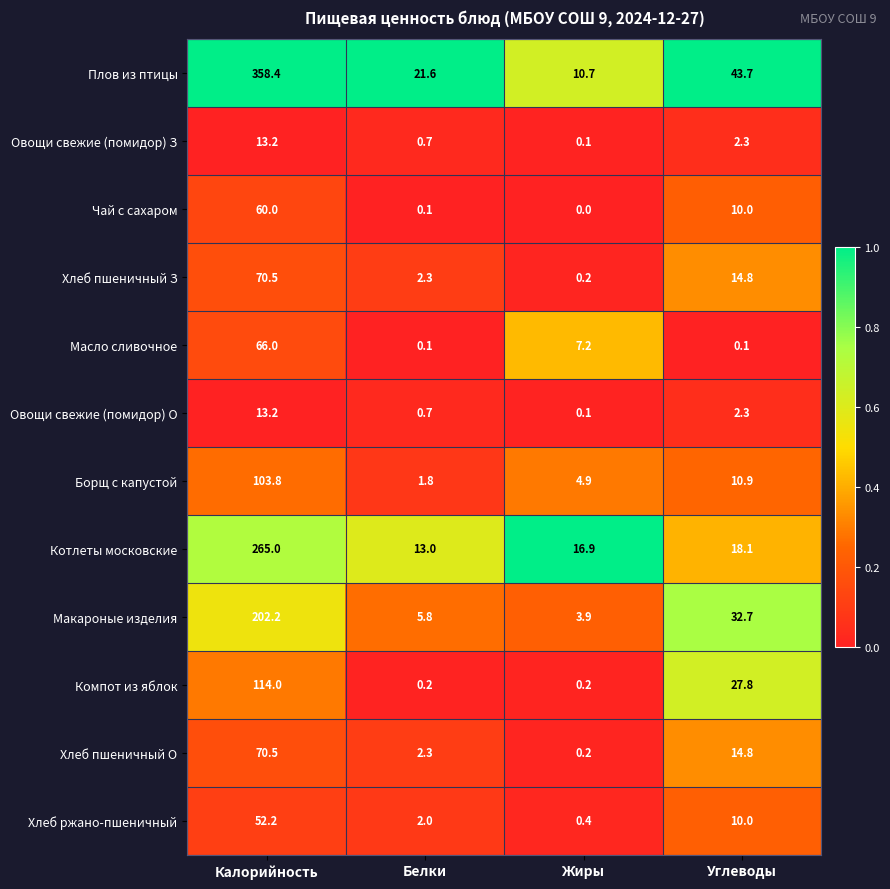

What is the spread (max minus min) of values at Калорийность?

345.2